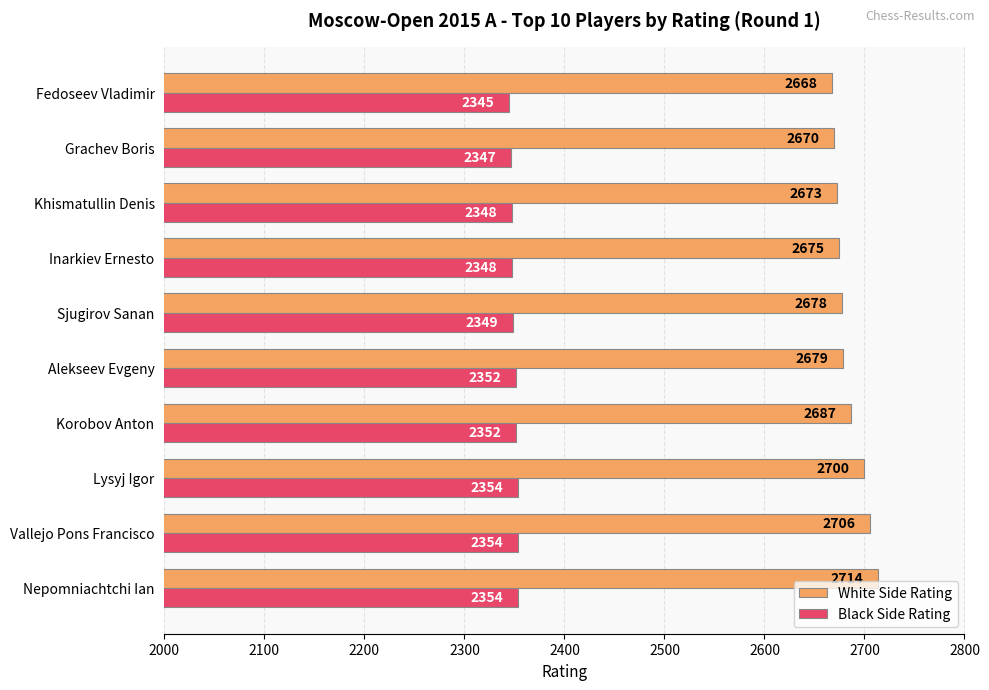

Which series has the largest total across all categories?

White Side Rating